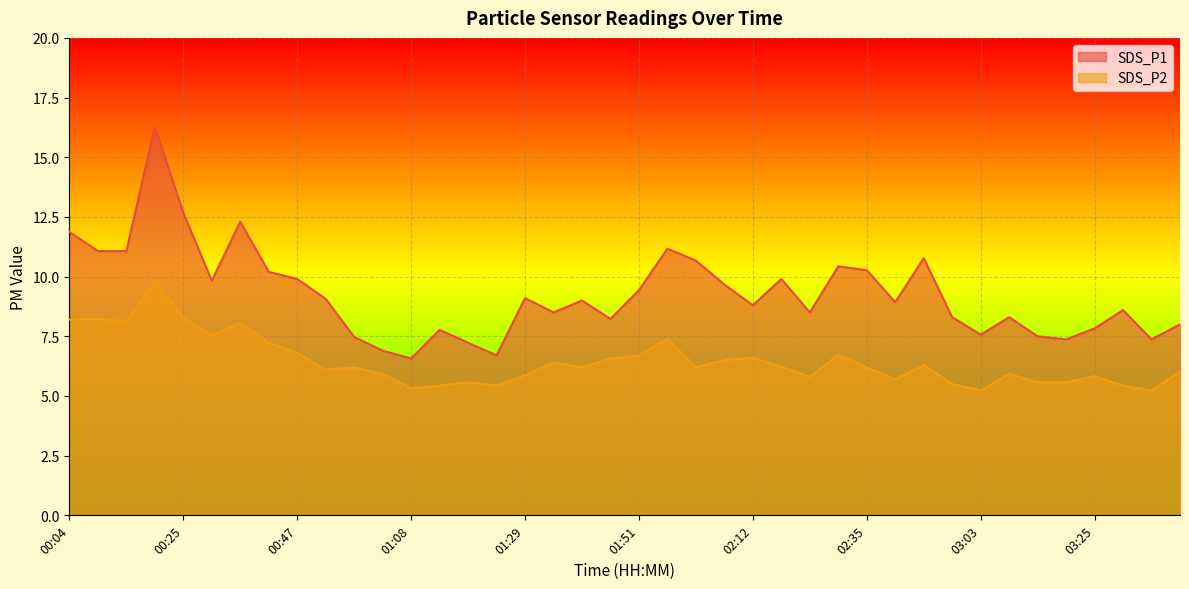

True or false: SDS_P2 and SDS_P1 intersect in this chart.

False